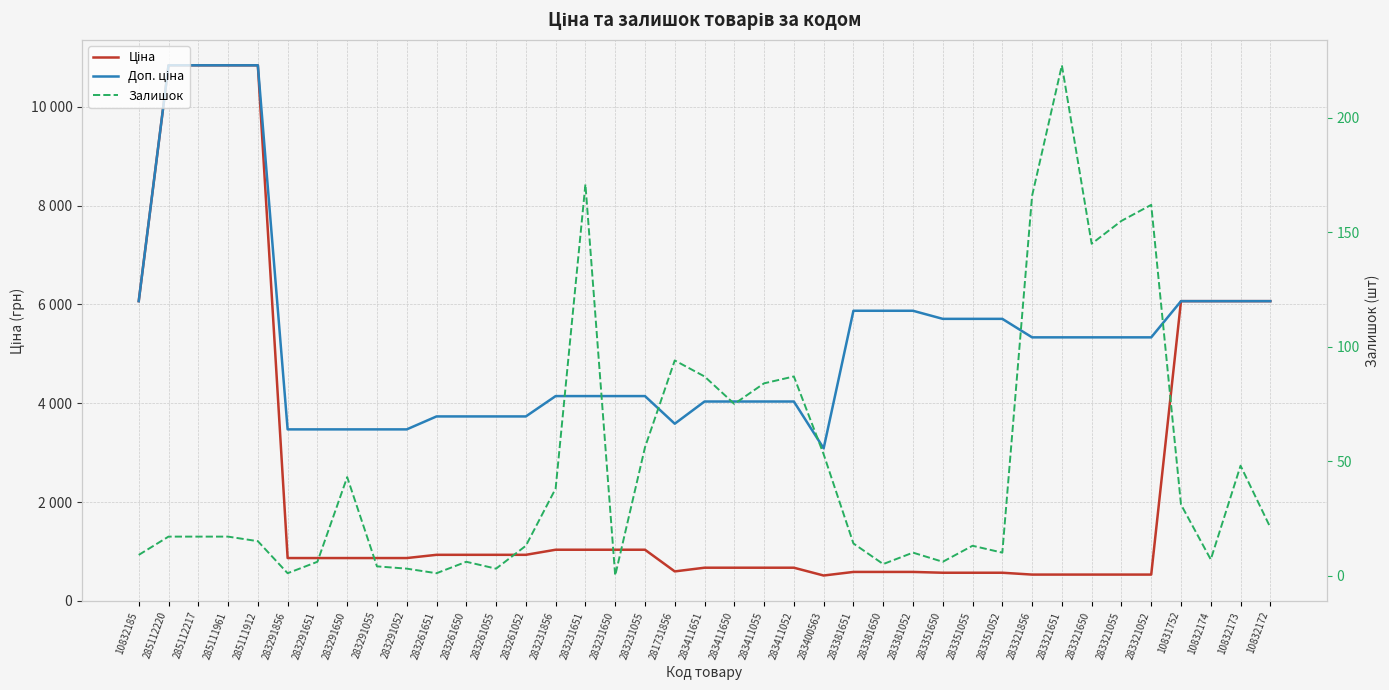

True or false: Залишок and Доп. ціна intersect in this chart.

False